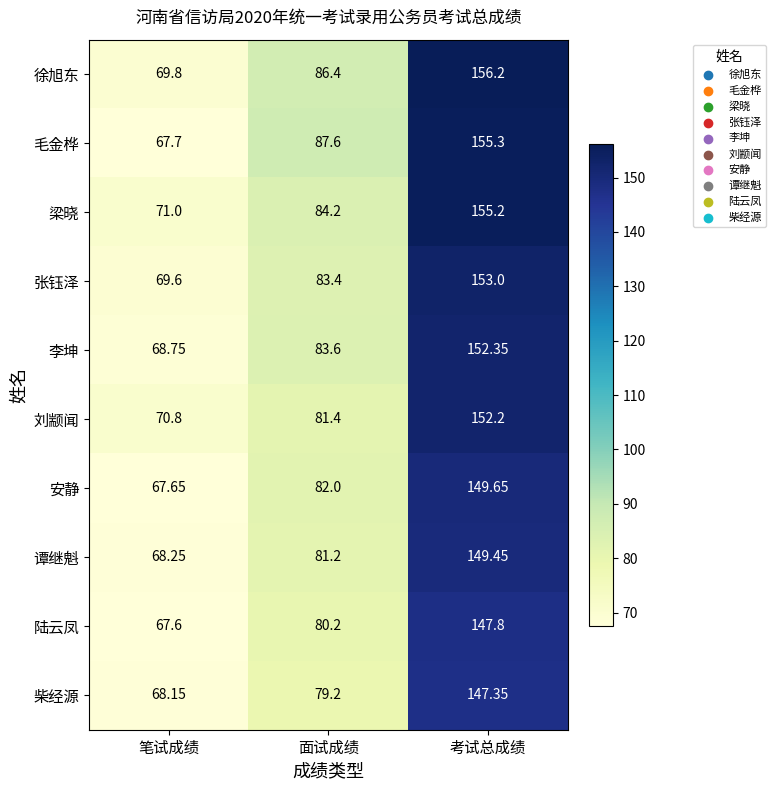

Which series has the widest spread of values?

毛金桦